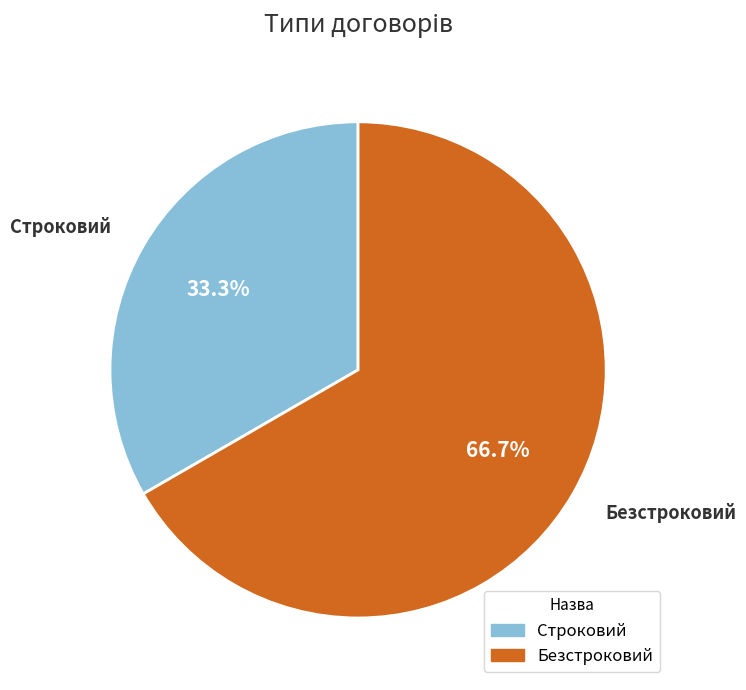

Between Безстроковий and Строковий, which is larger?

Безстроковий